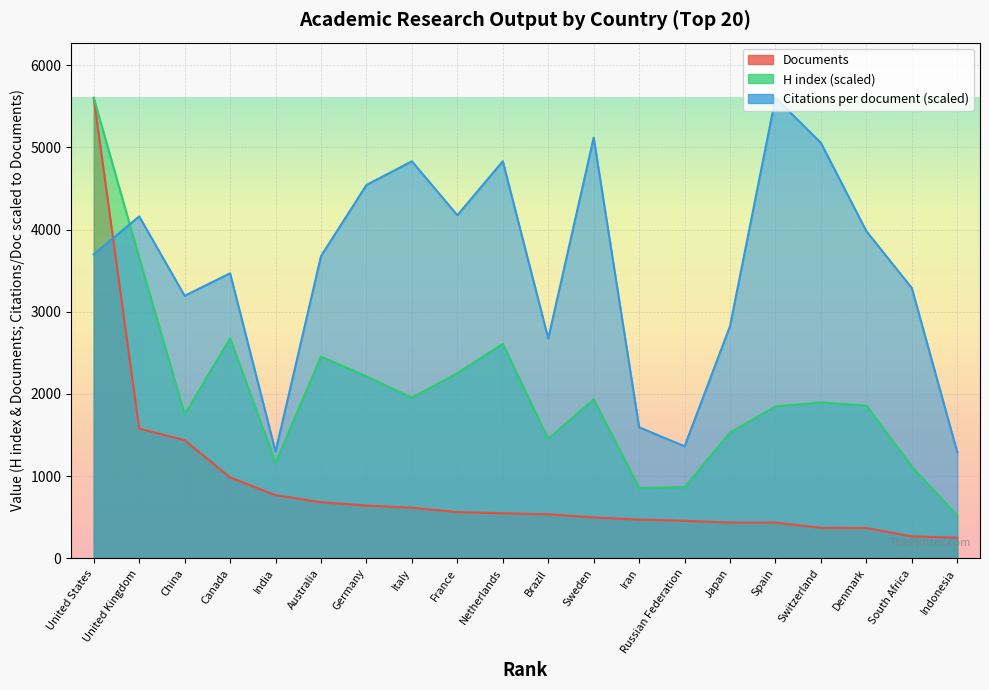

What is the value of the Documents point at the 3rd from the left?

1437.0